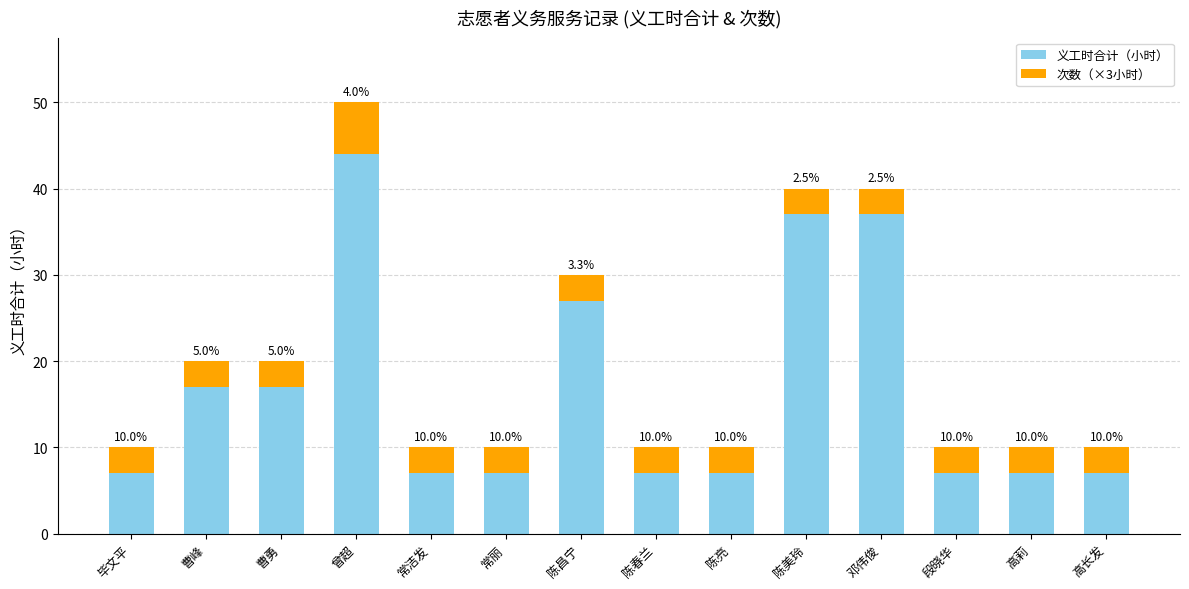

What is the lowest value of the 次数（×3小时） series?

3